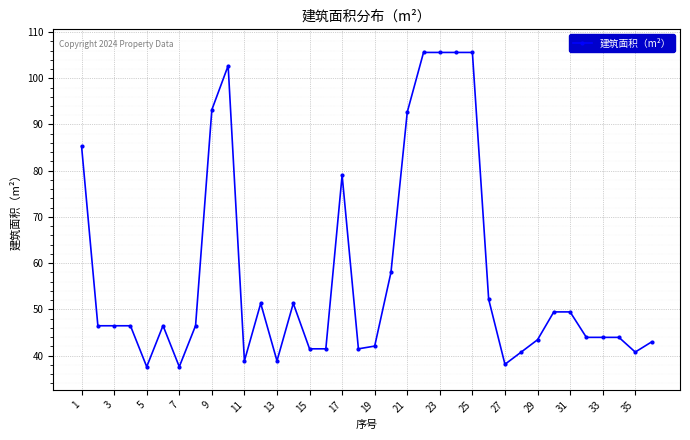

What is the average value?

57.7